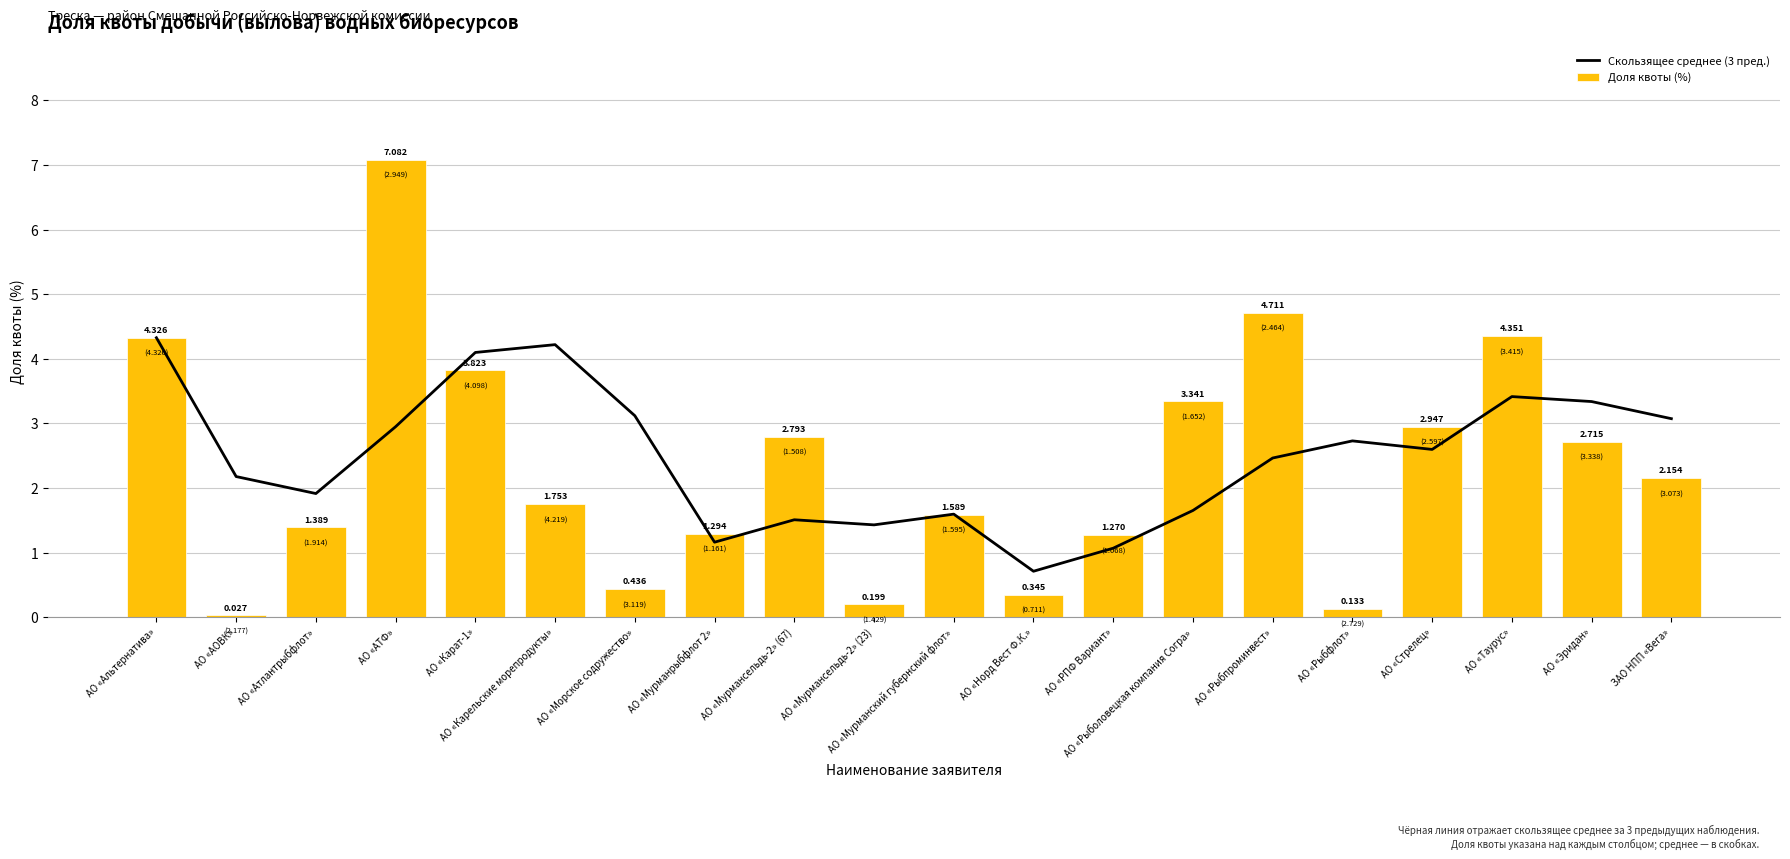

Between АО «АОВК» and АО «Карат-1», which series saw the biggest shift?

Доля квоты (%)